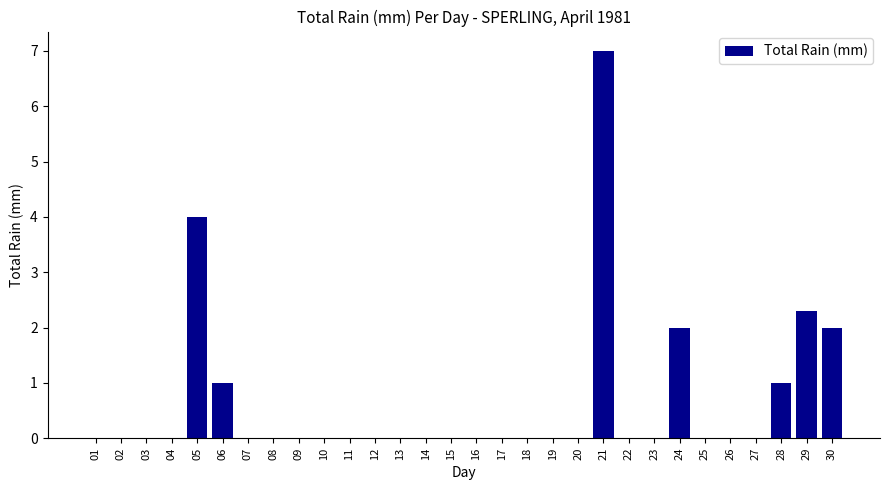

What is the approximate value at 29?

2.3